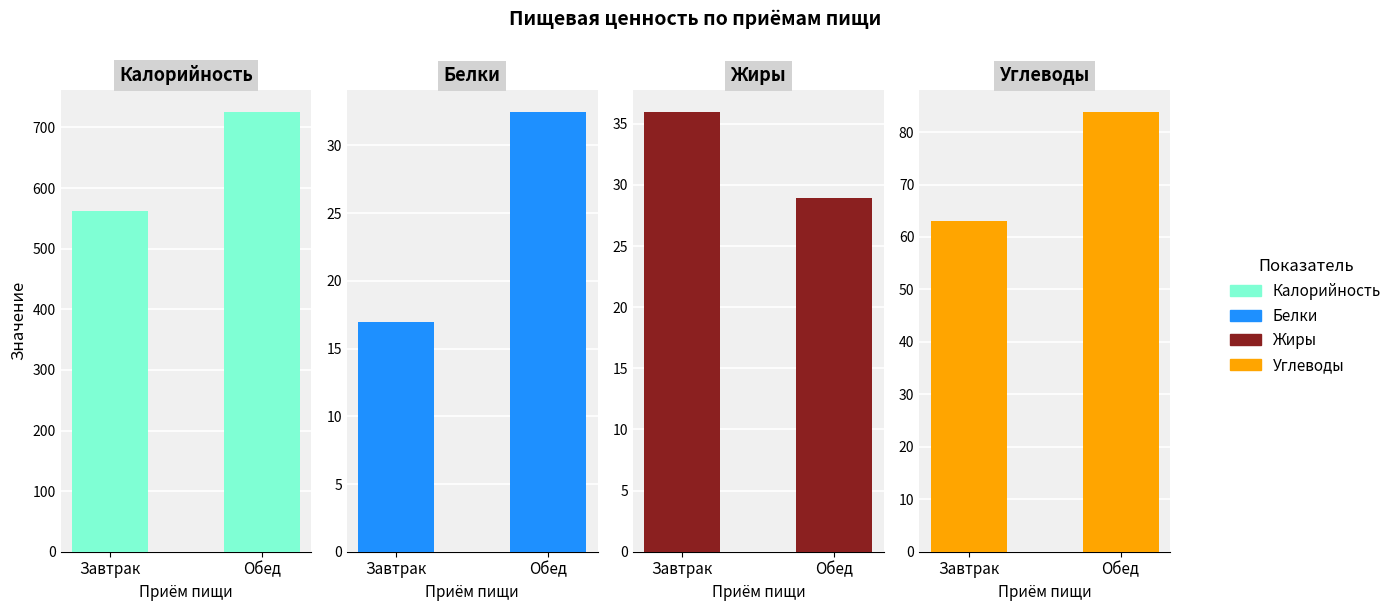

What are all the series names shown in the legend?

Калорийность, Белки, Жиры, Углеводы